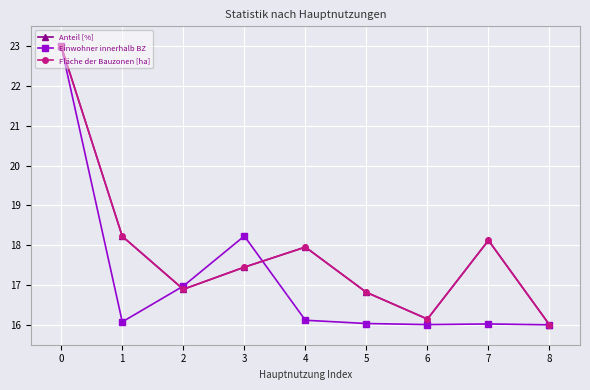

Where is the first local minimum for Einwohner innerhalb BZ?

1